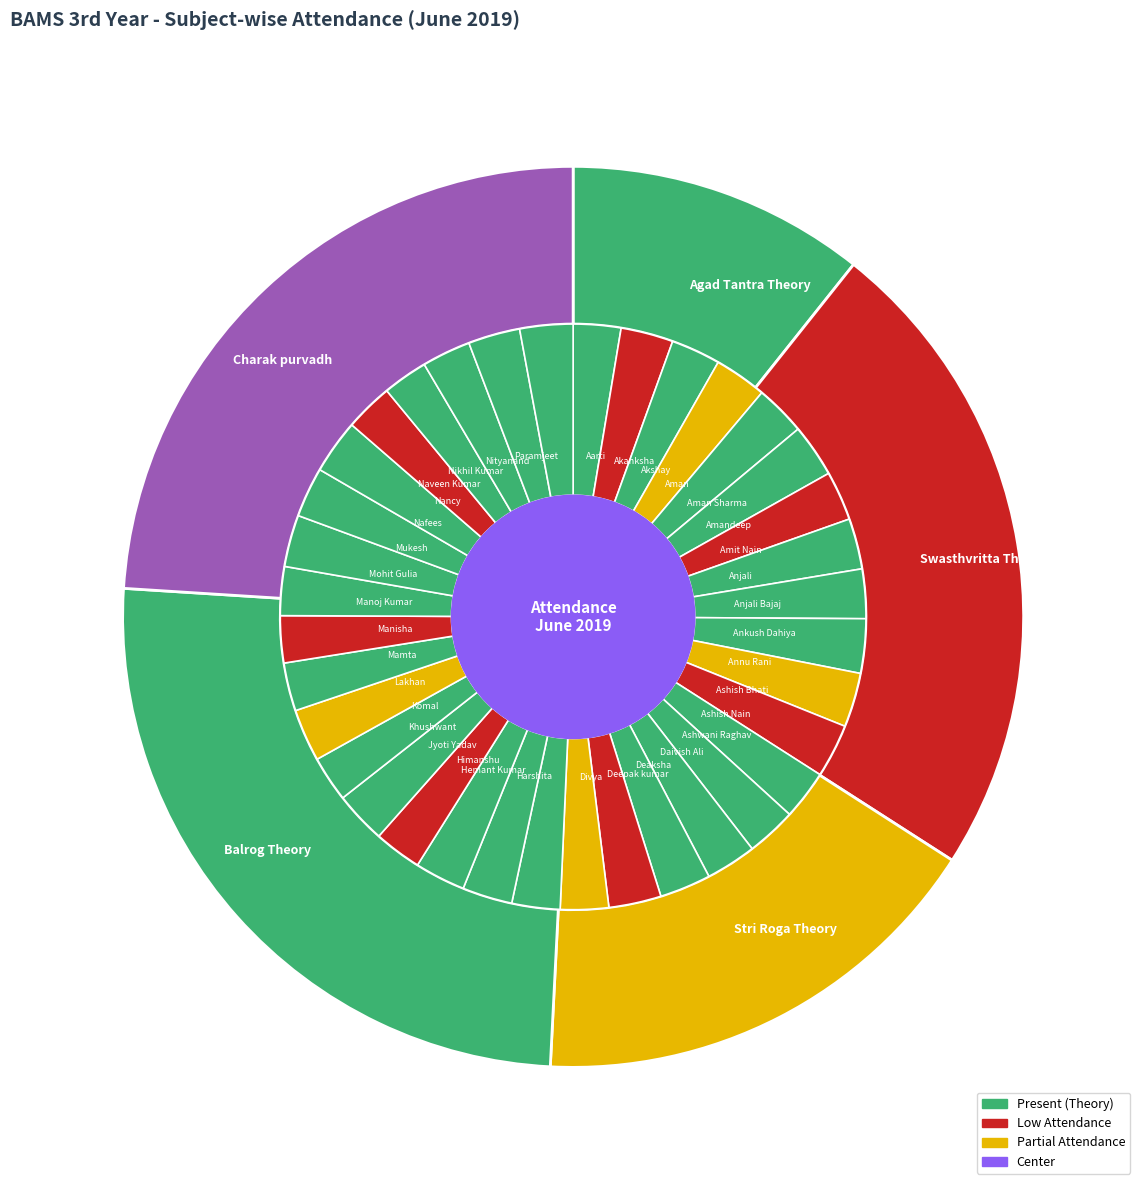

Does Nafees represent more than half of the total?

No